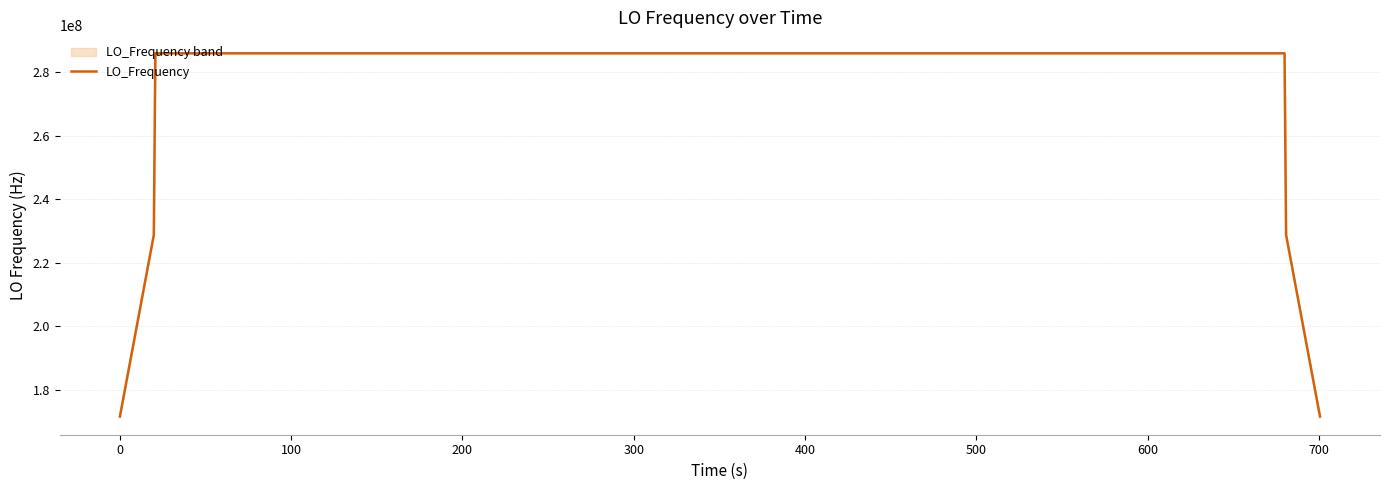

What is the sum of all values?

11098623747.8